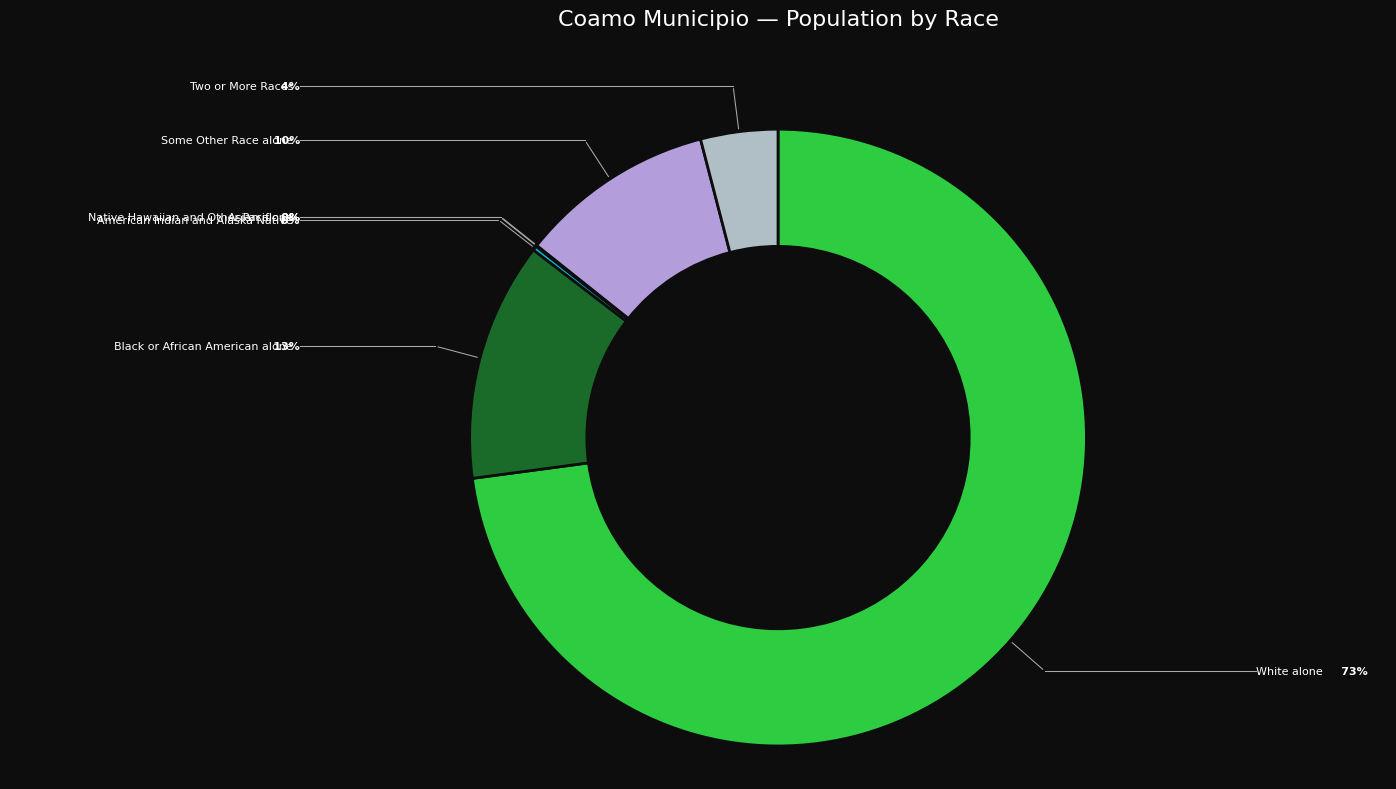

To the nearest percent, what is the average slice percentage?

14%